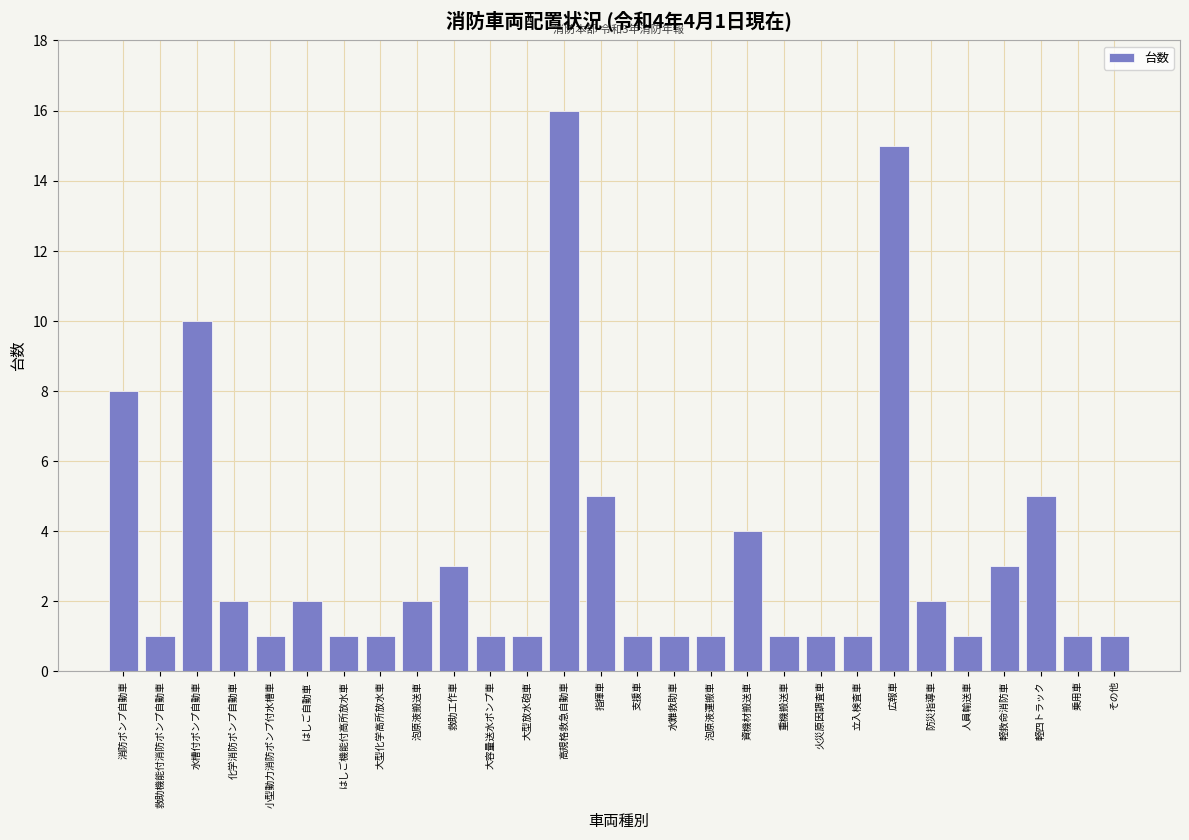

Reading right to left, what are all the values shown in this chart?

1	1	5	3	1	2	15	1	1	1	4	1	1	1	5	16	1	1	3	2	1	1	2	1	2	10	1	8